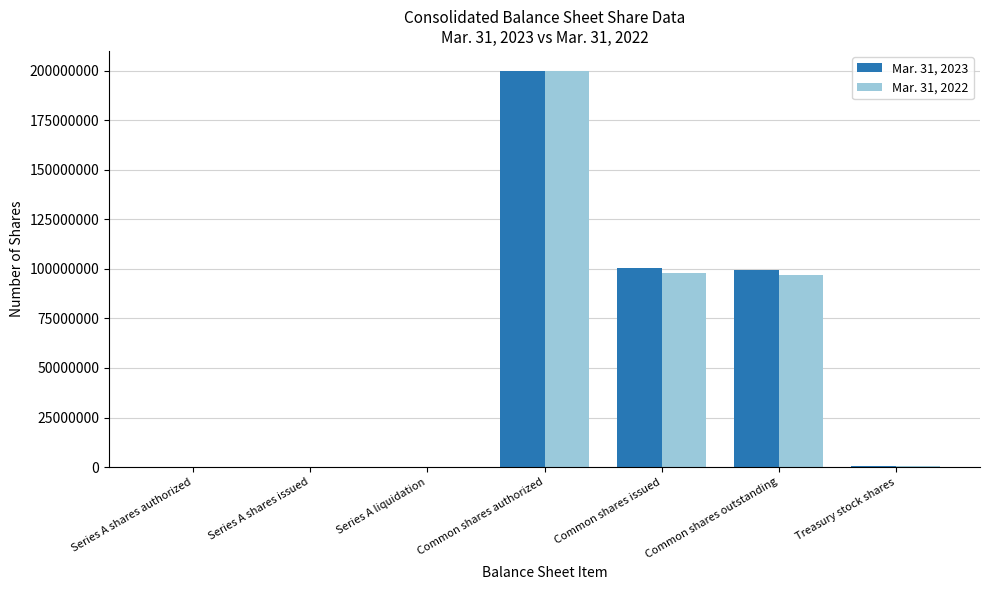

At which category is the sum across all series the highest?

Common shares authorized